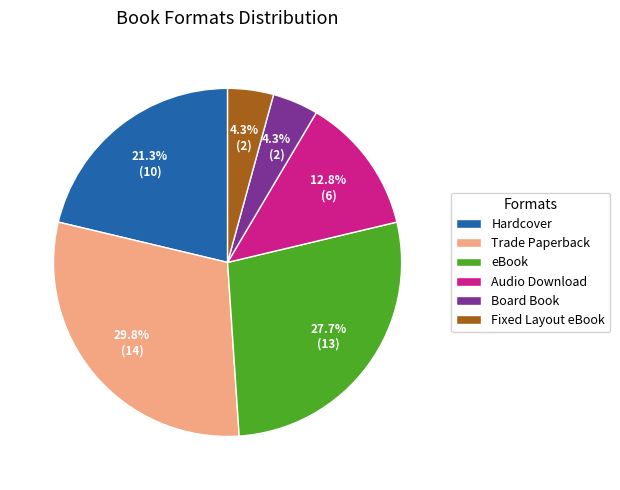

Which slice is the largest?

Trade Paperback